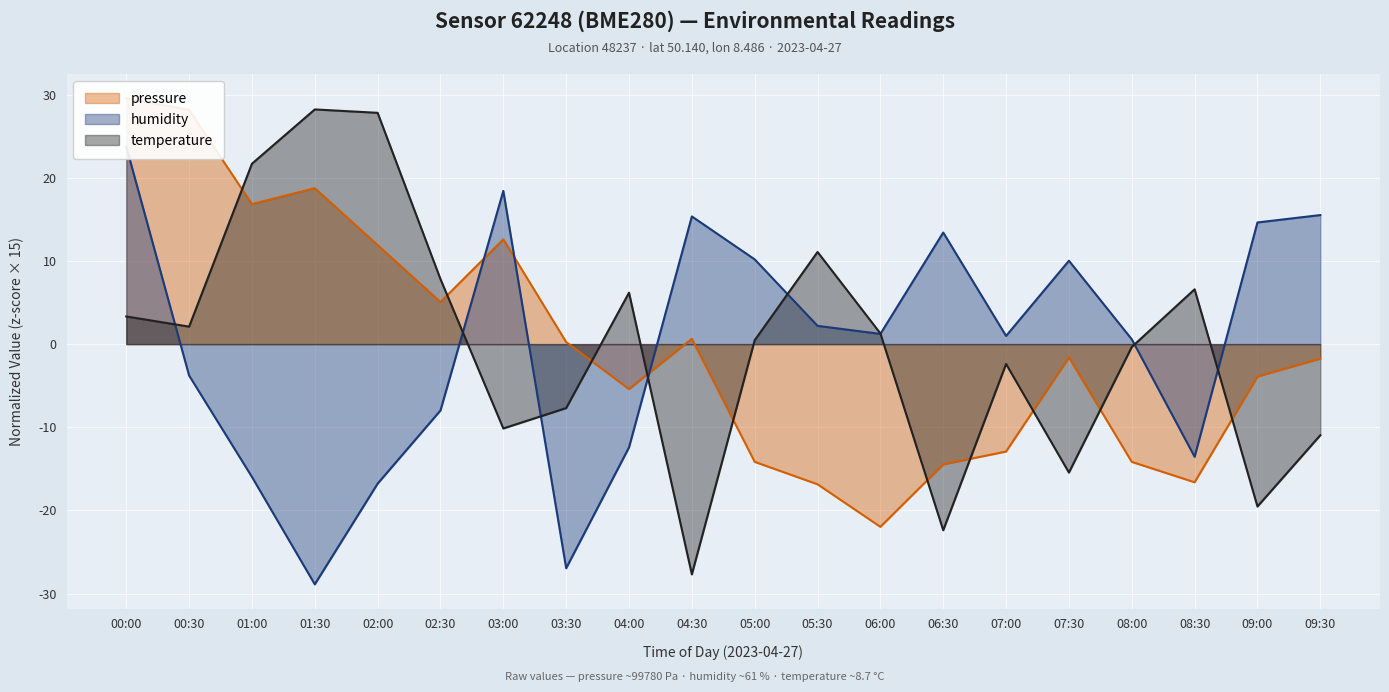

How many data points in humidity are above 1?

10